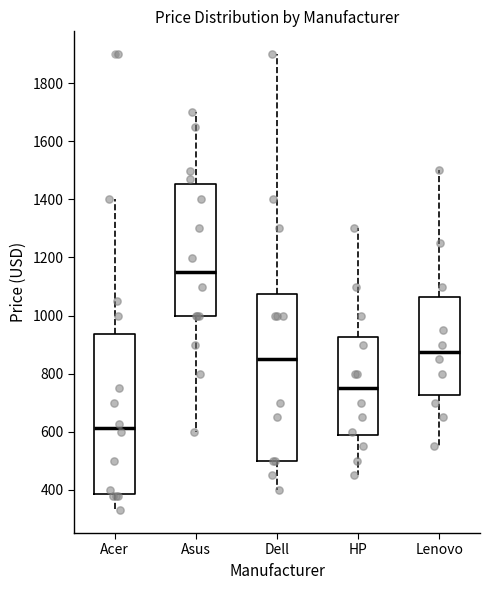

Which box has the highest median line?

Asus